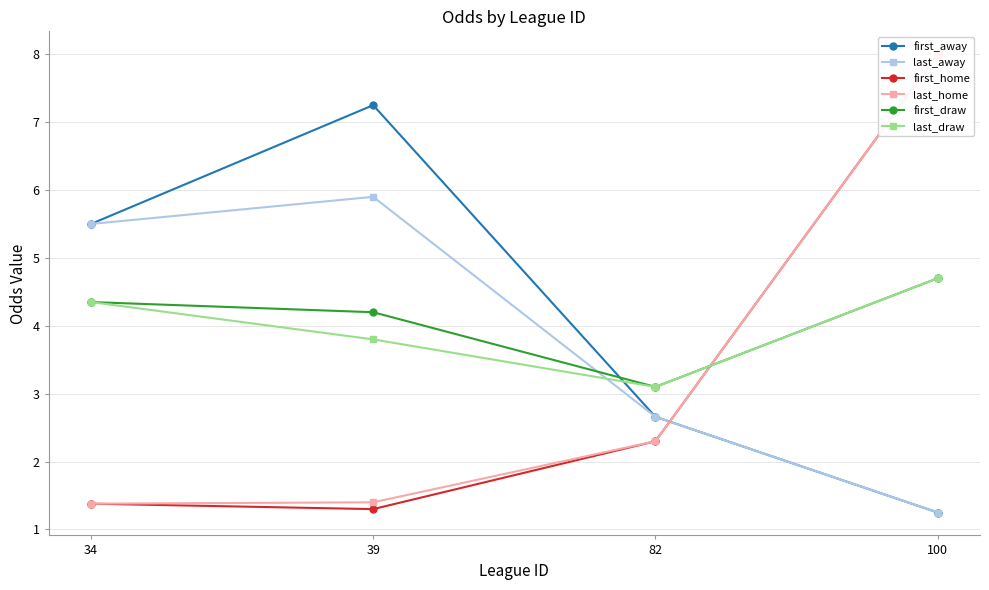

At how many categories does at least one series exceed 4?

3